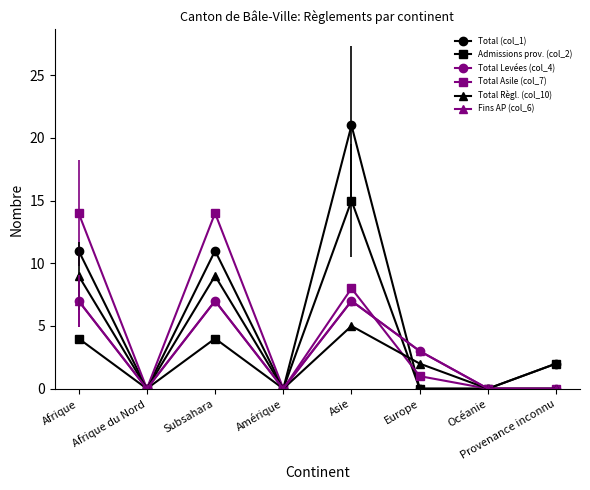

True or false: Total Règl. (col_10) and Fins AP (col_6) cross at least once.

False